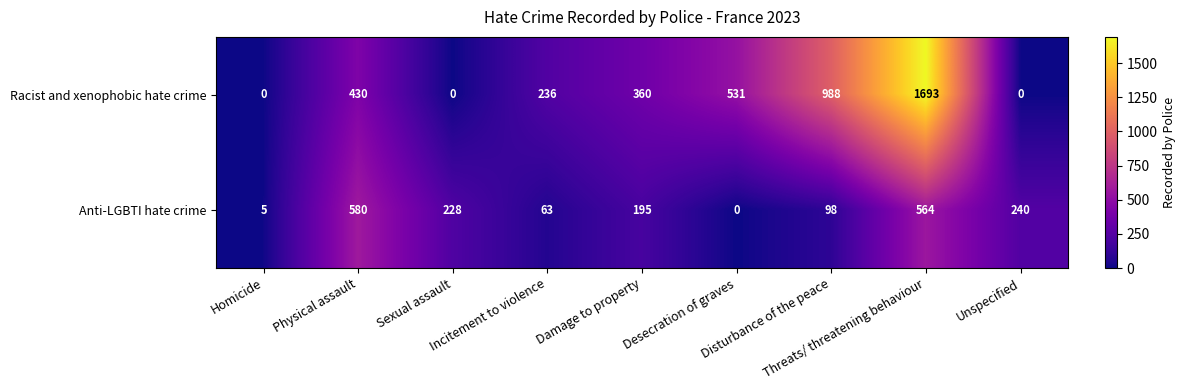

What is the difference between the second highest and second lowest values in the Anti-LGBTI hate crime series?

559